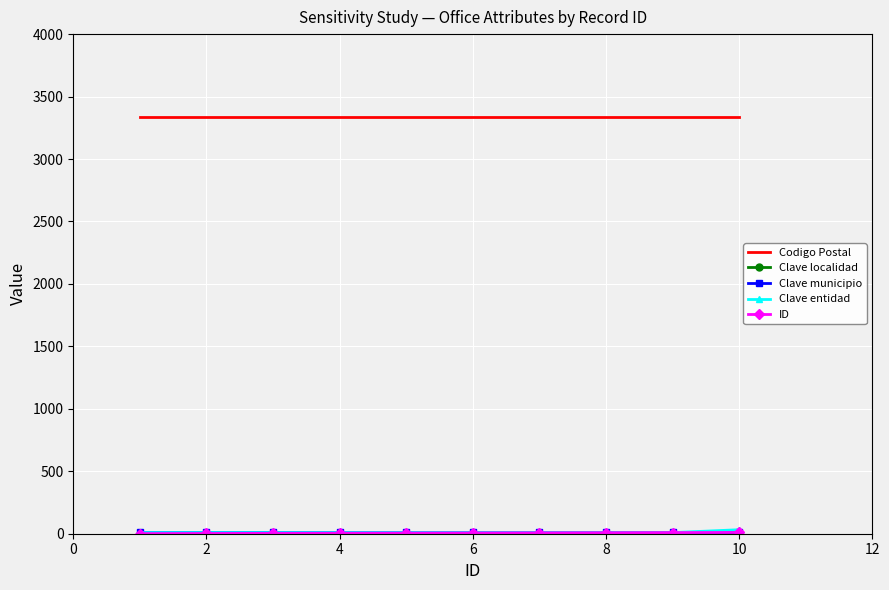

Which series has the largest total across all categories?

Codigo Postal